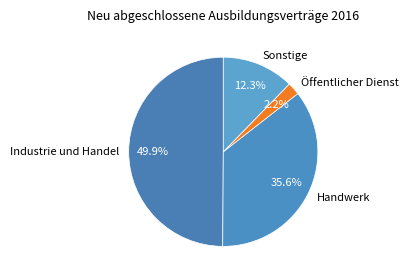

Is the sum of Handwerk and Sonstige greater than half?

No